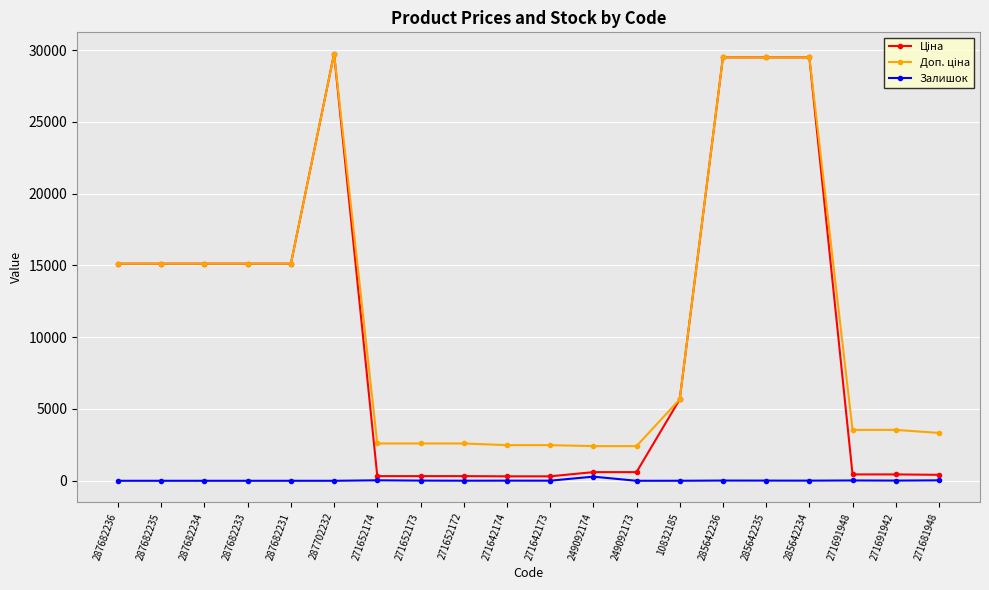

What is the label of the 12th point from the right?

271652172